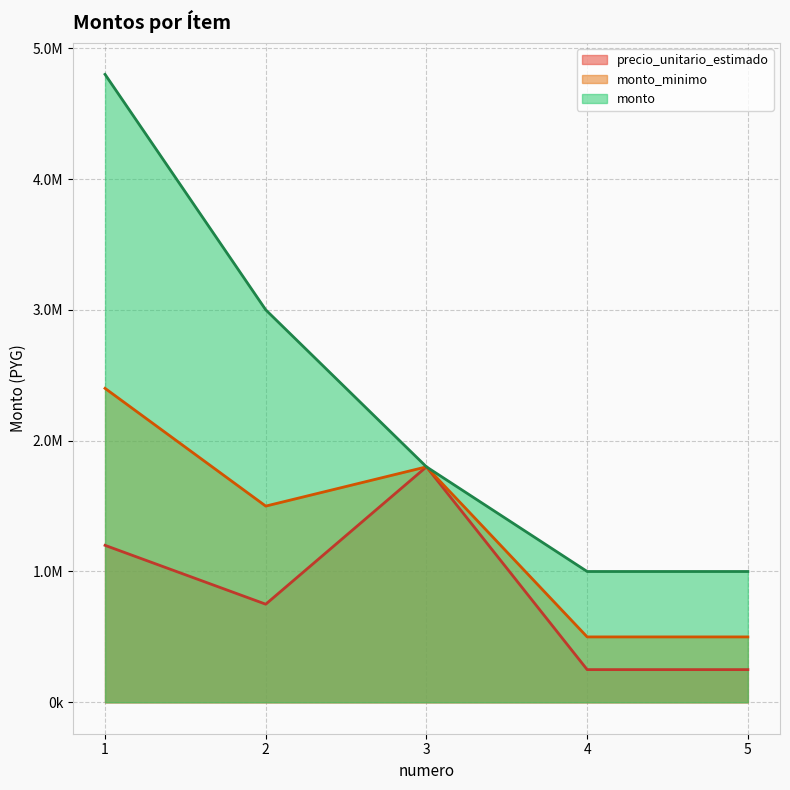

What is the total value across all series at 5?

1750000